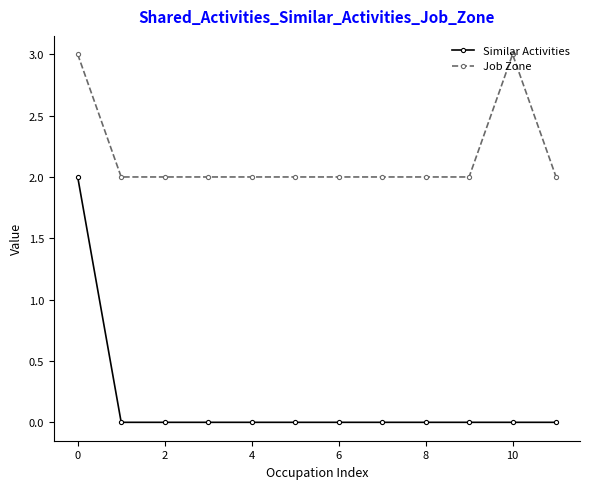

What is the sum of all Job Zone values?

26